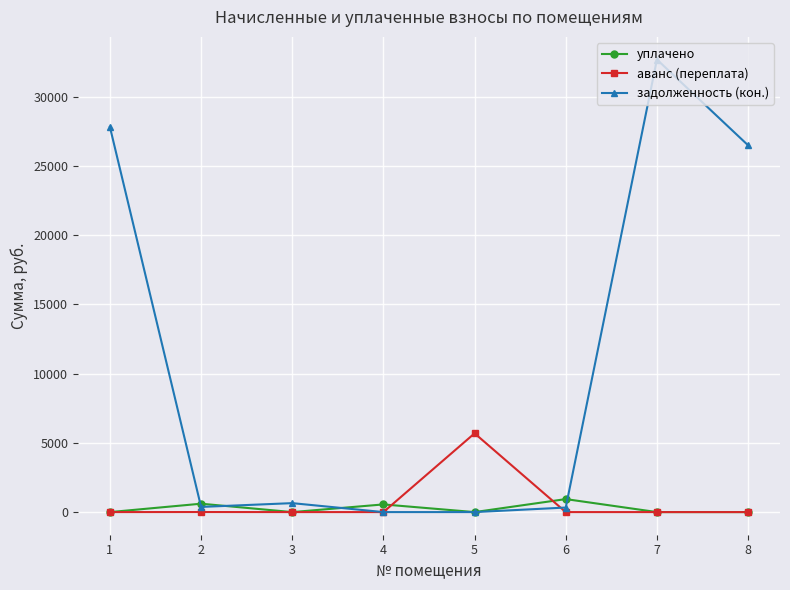

What is the highest value of the уплачено series?

939.1